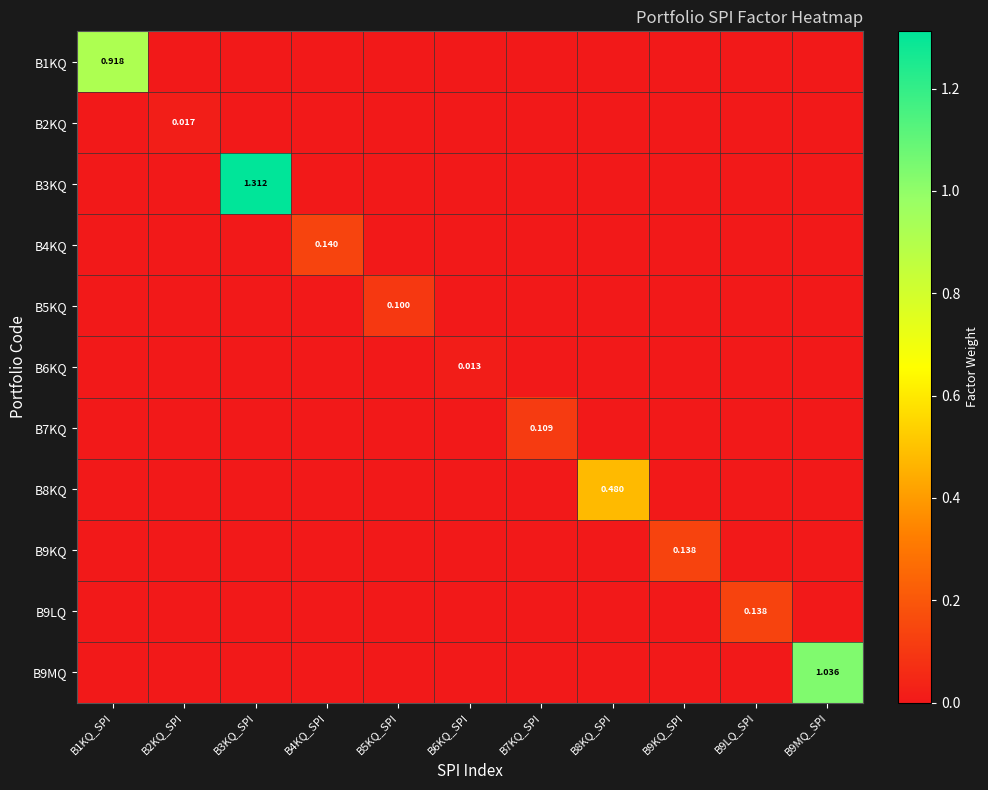

At how many categories does at least one series exceed 1?

2